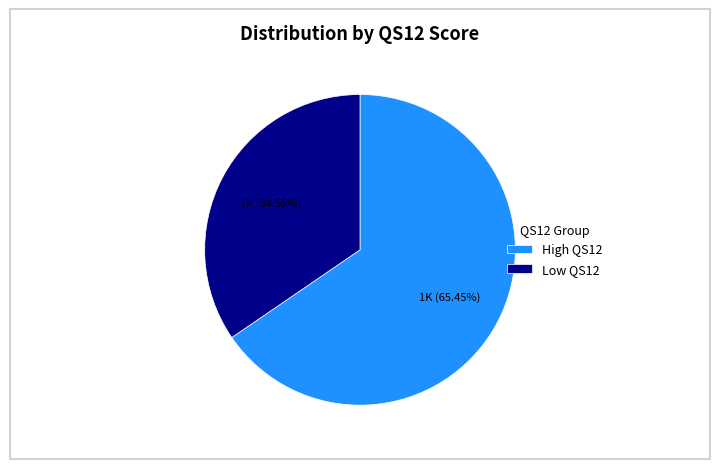

Rank the categories by value from lowest to highest.

Low QS12, High QS12